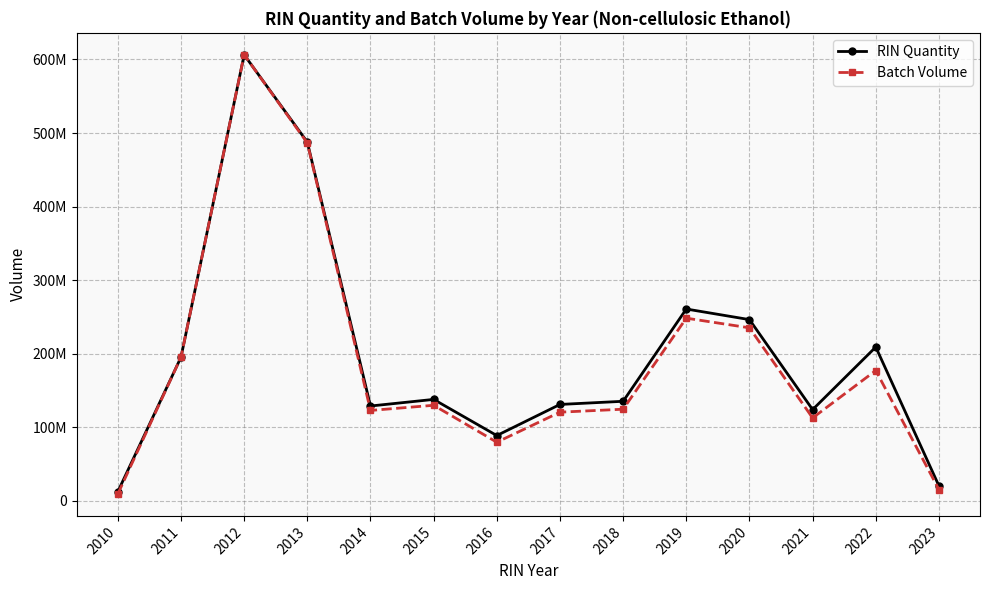

What is the total value across all series at 2021?

236478725